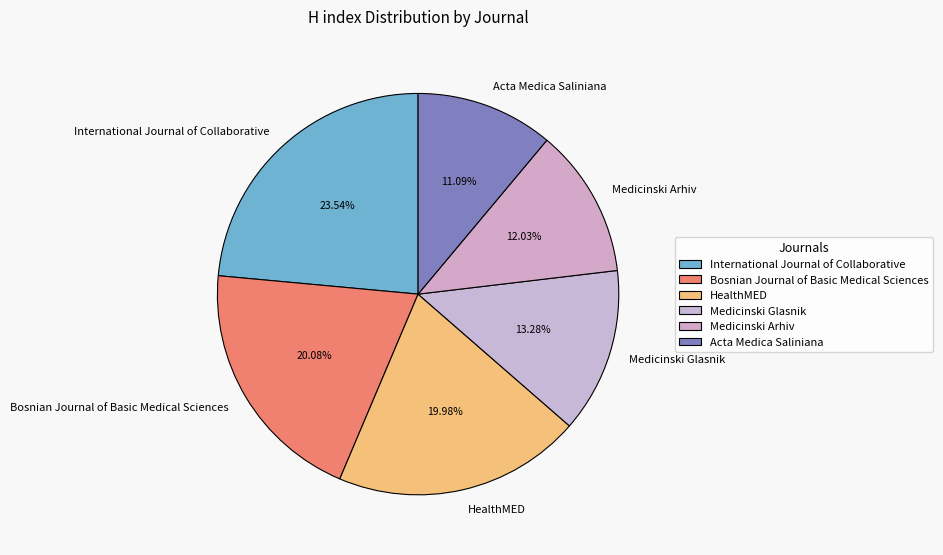

True or false: Medicinski Arhiv accounts for 1% of the total.

False